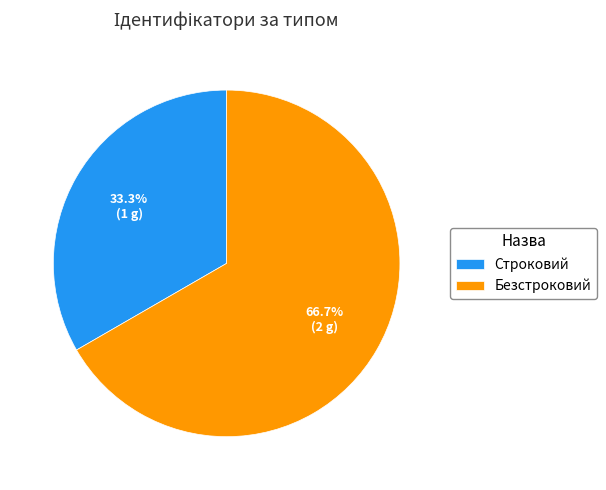

Is it true that Безстроковий is 76% of the pie?

False